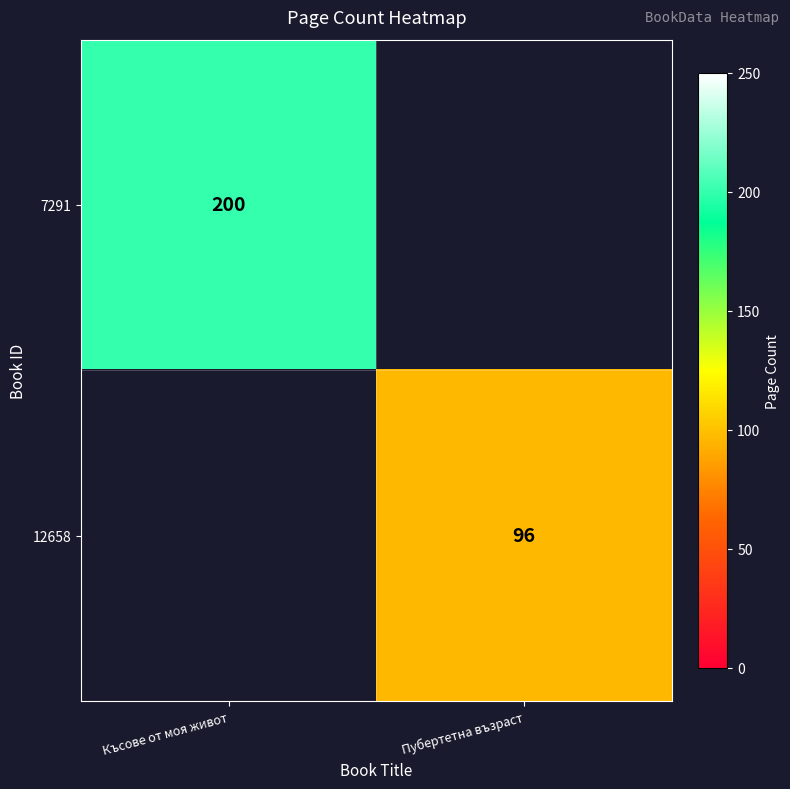

Between Пубертетна възраст and Късове от моя живот, which is larger?

Късове от моя живот